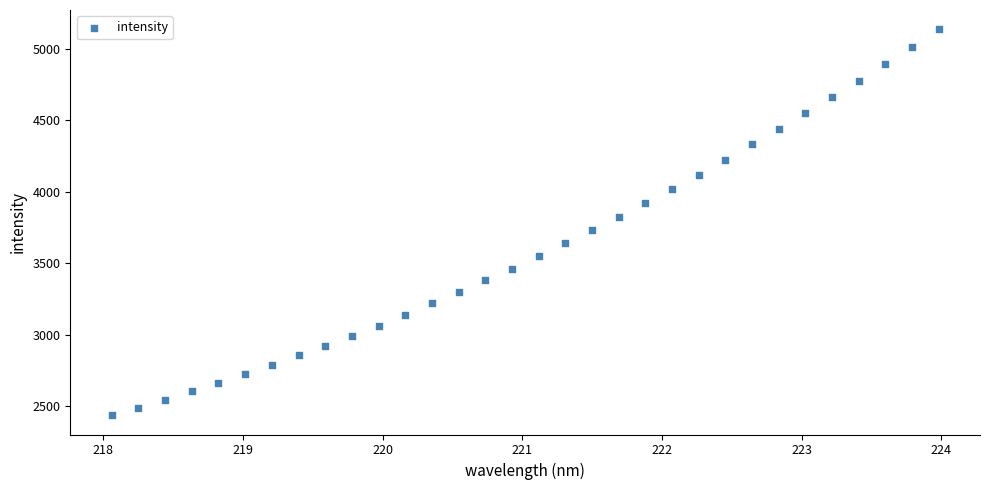

What is the range of X values (max minus min)?

5.9